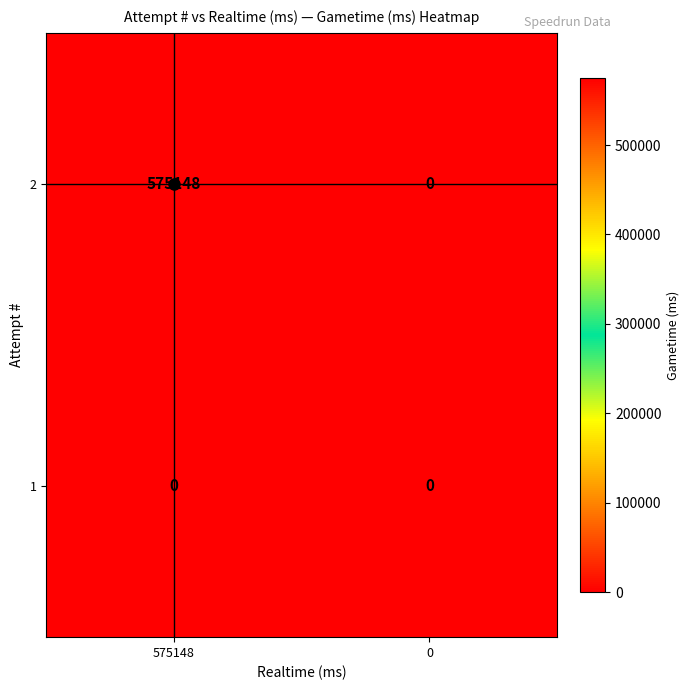

Which label corresponds to the largest value in the chart?

575148